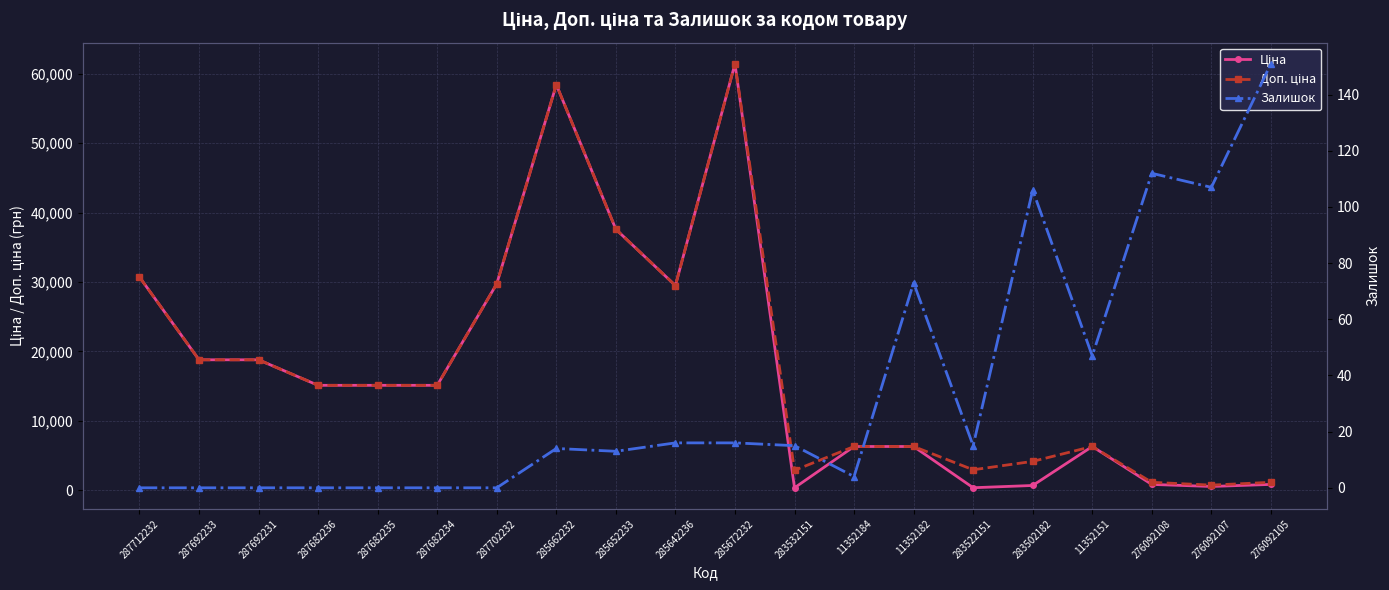

How many data points in Доп. ціна are less than 15120?

9